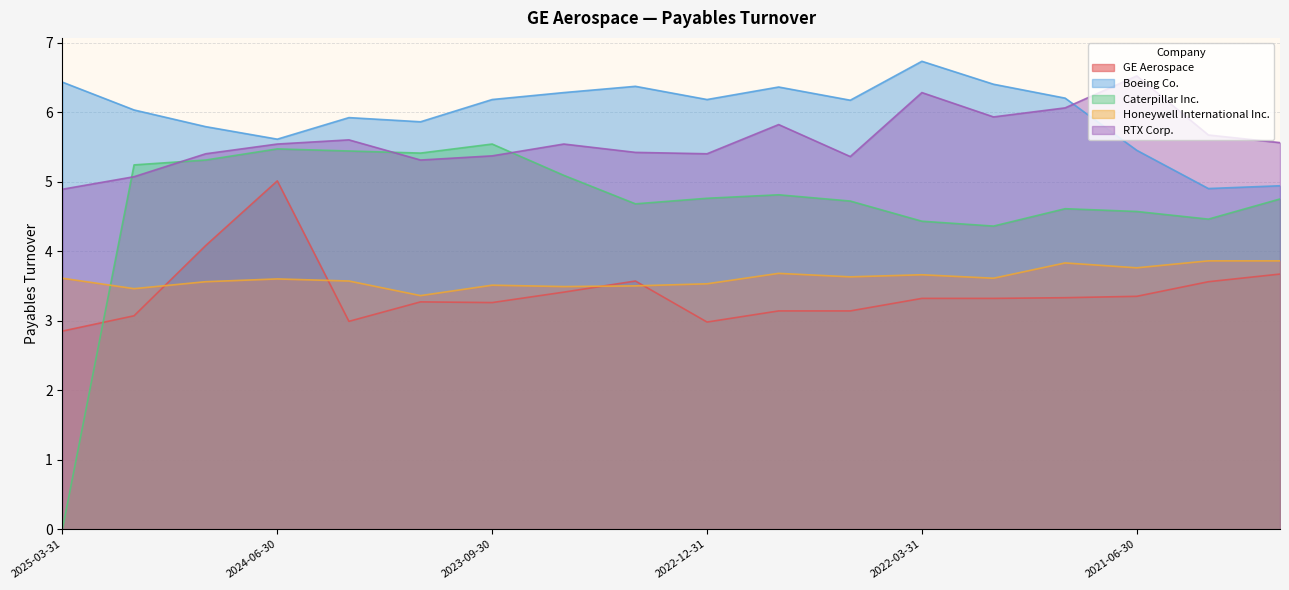

What is the spread (max minus min) of values at 2022-12-31?

3.2